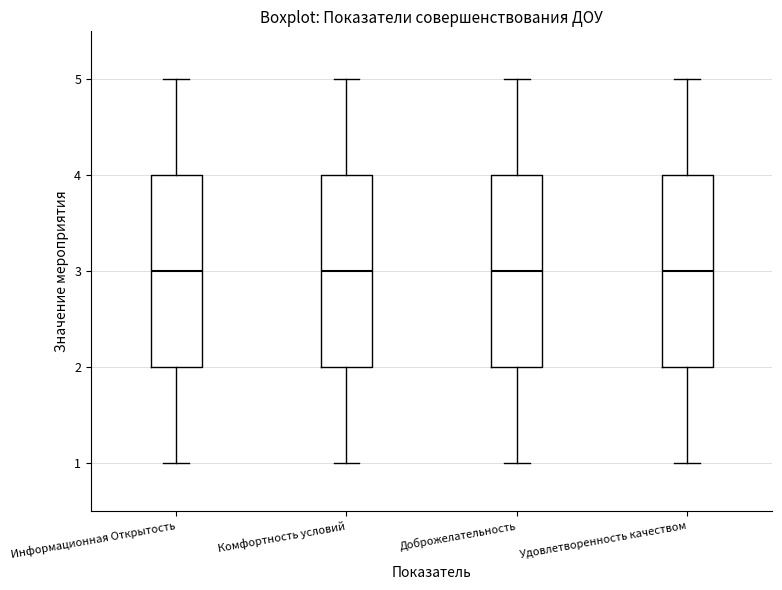

Where does the median line of the box for Комфортность условий sit on the y-axis? The values are not printed on the chart, so give them approximately, as read against the axis.

3